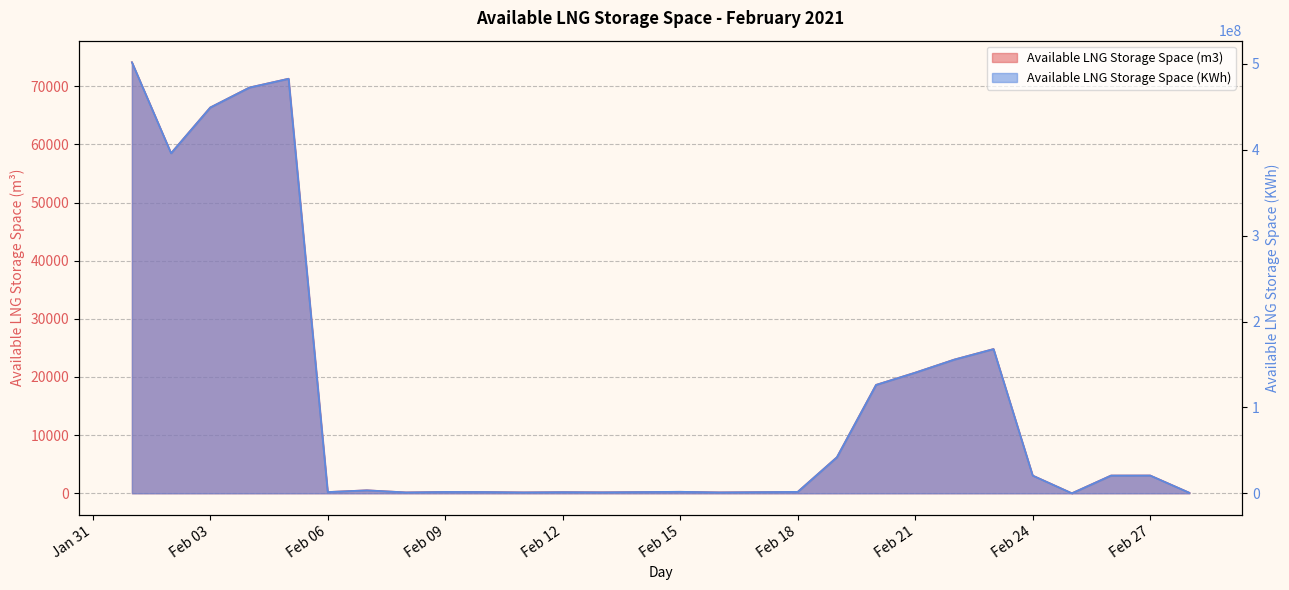

What is the maximum value for Available LNG Storage Space (KWh)?

502010055